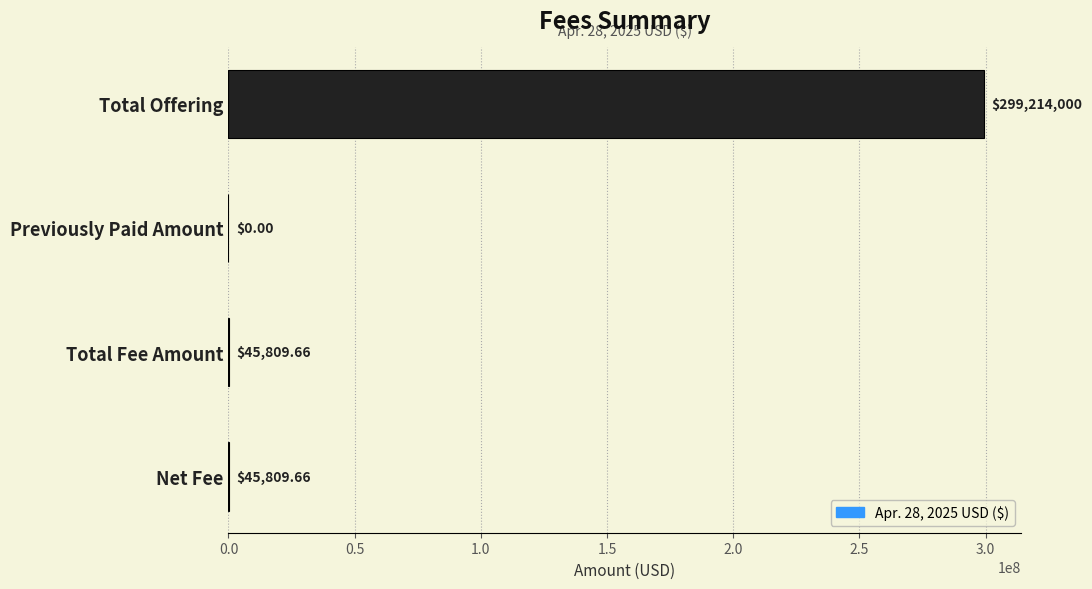

What is the sum of all values?

299305619.3